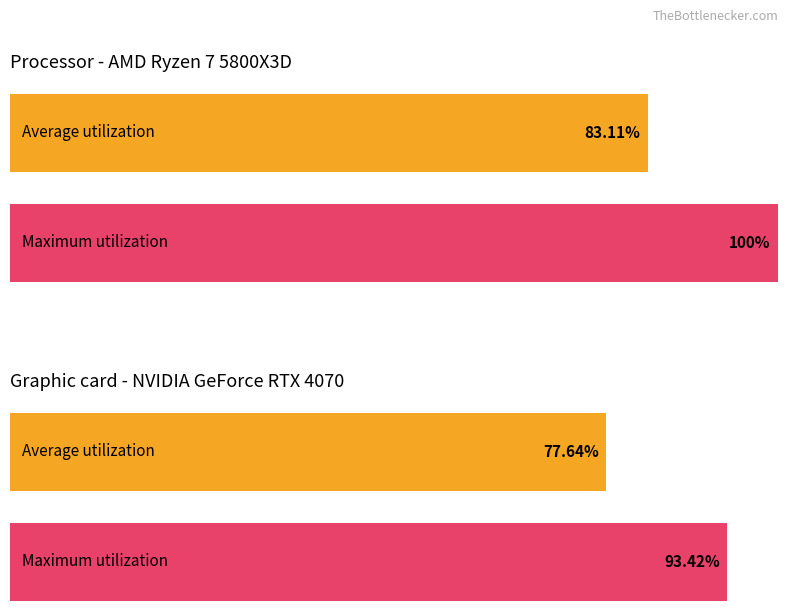

What is the difference between the maximum and minimum values in the Maximum utilization series?

6.6